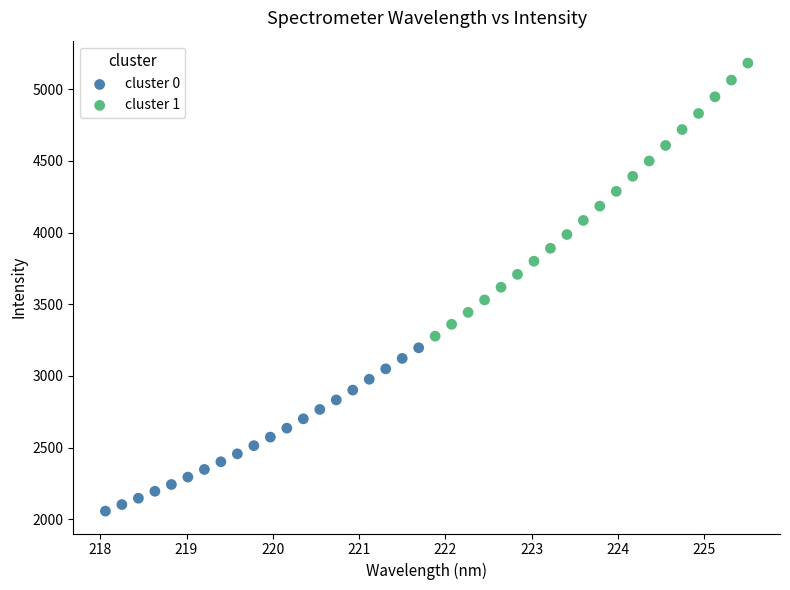

Which series has the widest spread of Y values?

cluster 1